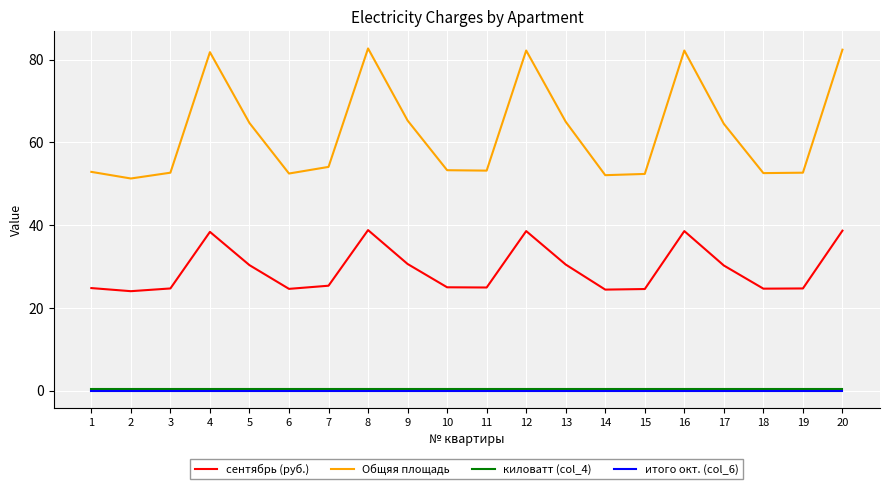

What value does the киловатт (col_4) series have at 19?

0.5